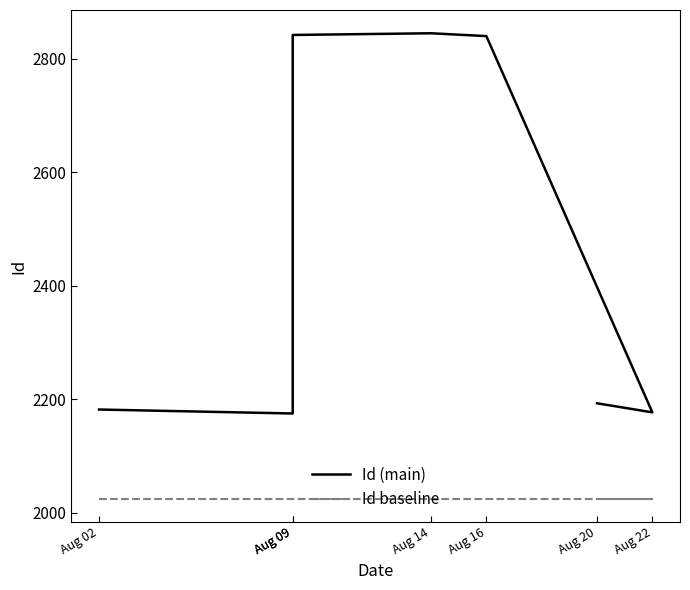

Reading left to right, what are all the values shown in this chart?

Id (main): Aug 02=2182	Aug 09=2175	Aug 09=2842	Aug 14=2845	Aug 16=2840	Aug 22=2177	Aug 20=2193
Id baseline: Aug 02=2025	Aug 09=2025	Aug 09=2025	Aug 14=2025	Aug 16=2025	Aug 22=2025	Aug 20=2025